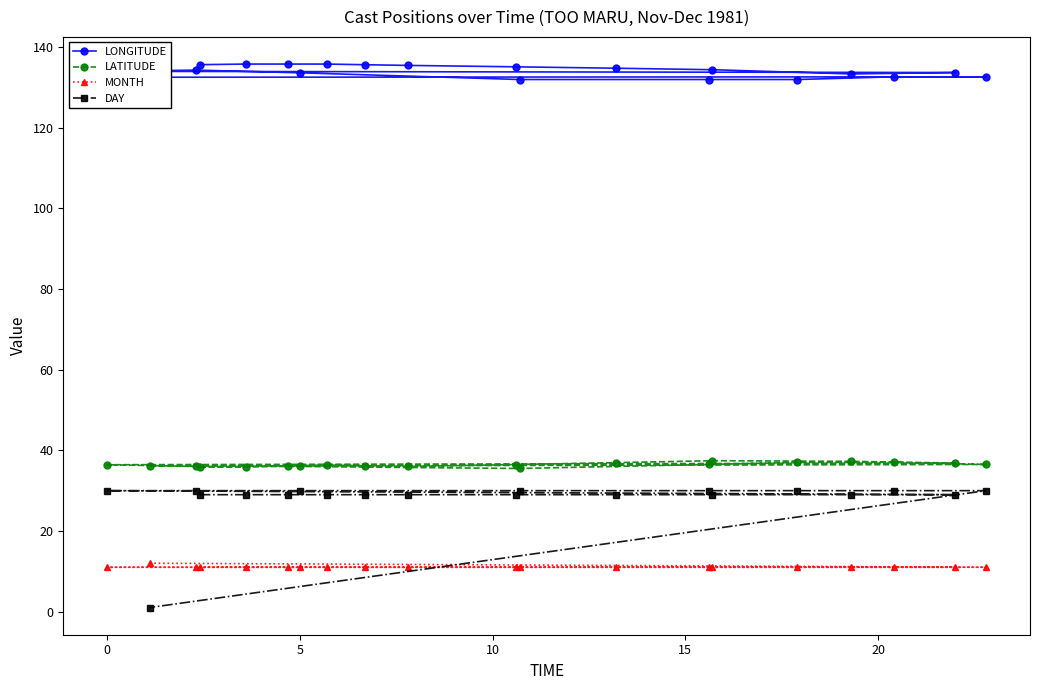

How many lines are shown in the chart?

4